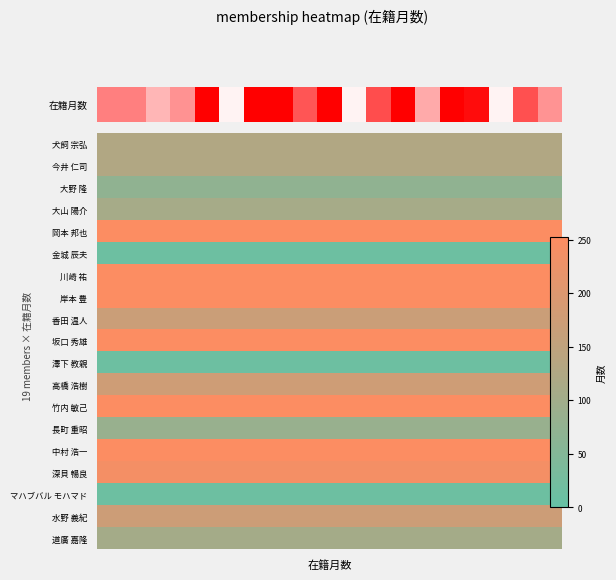

Which has a higher value, 5 or 15?

15